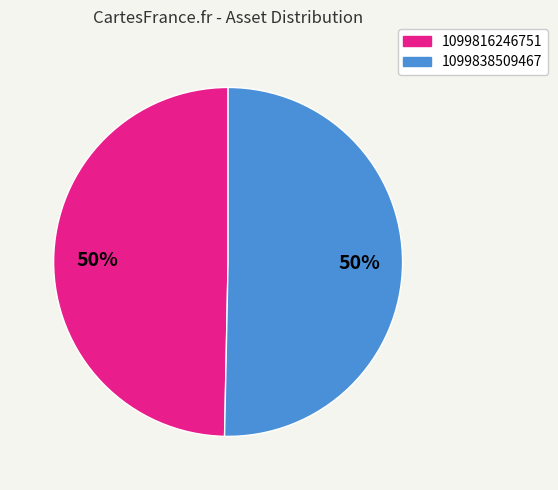

How many slices are in this pie chart?

2